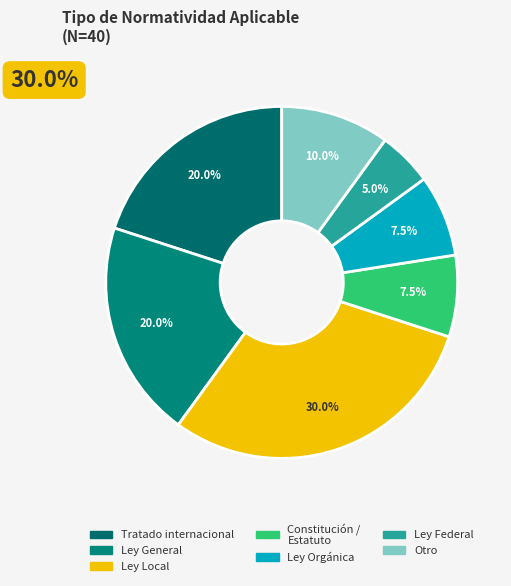

To the nearest percent, what is the difference between the largest and smallest slice percentages?

25%